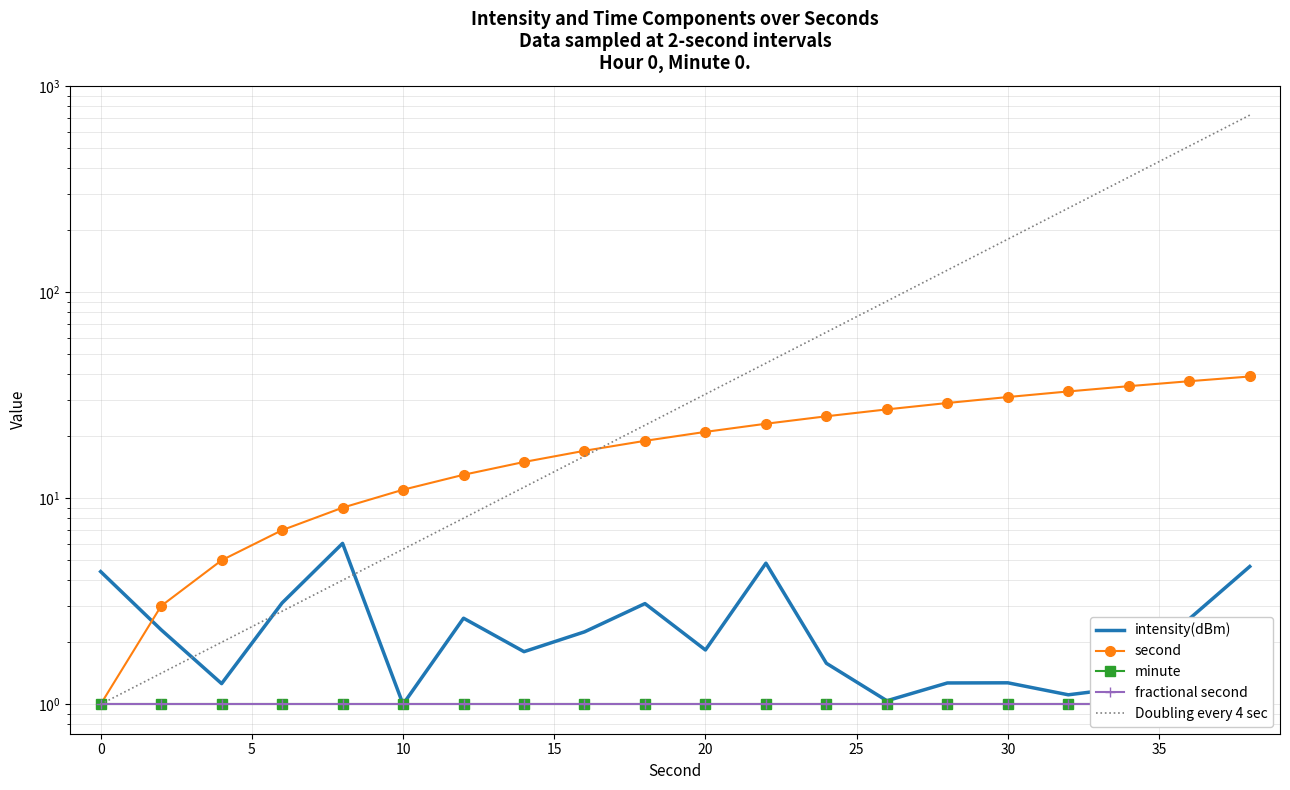

Count the number of categories in the chart.

20